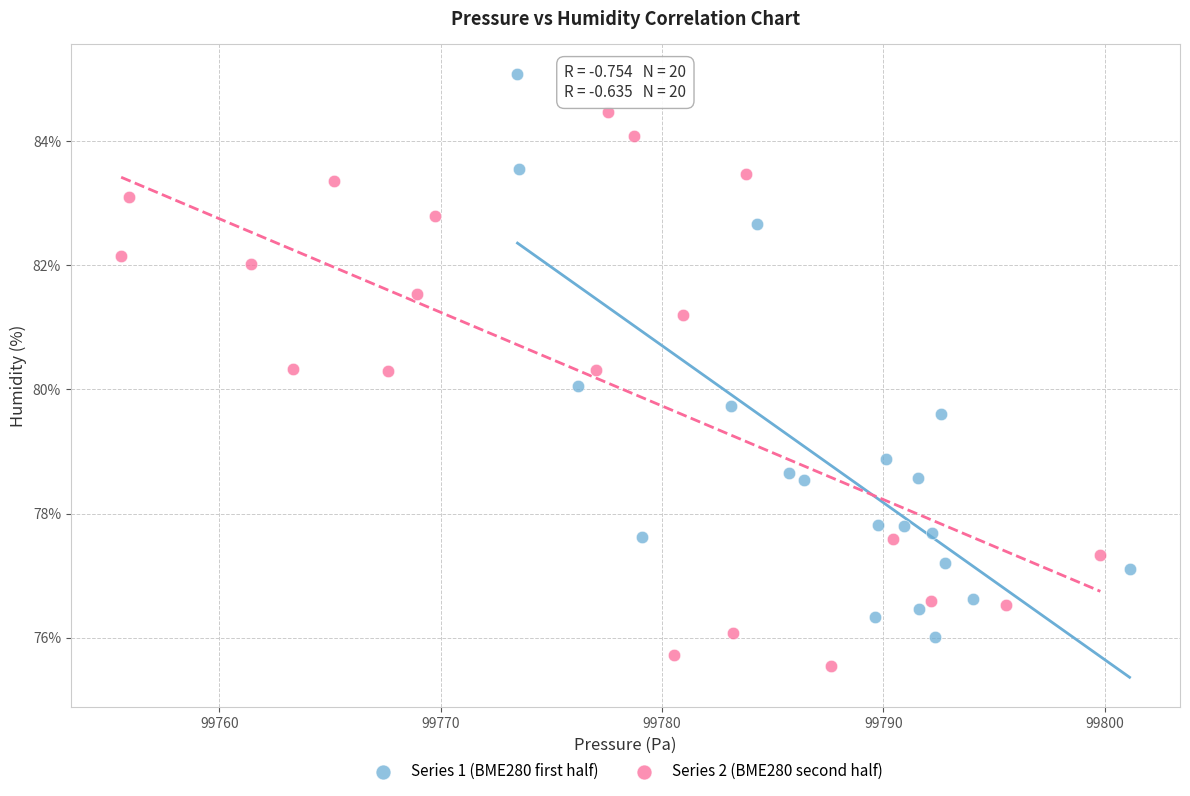

Which series reaches the minimum Y coordinate?

Series 2 (BME280 second half)